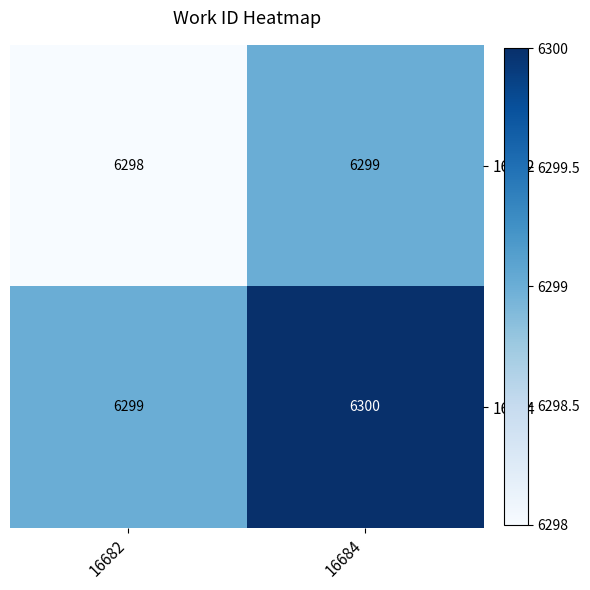

Which category has the highest value across all series?

16684